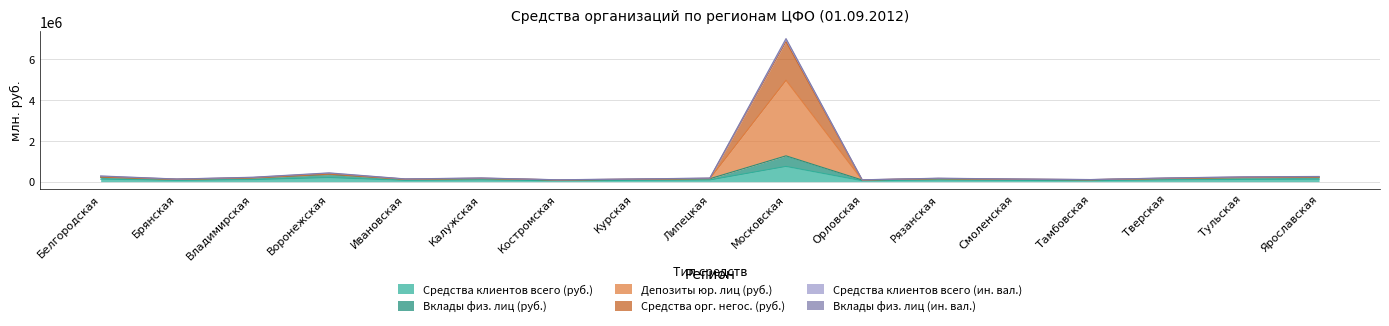

What is the lowest value of the Вклады физ. лиц (ин. вал.) series?

81237